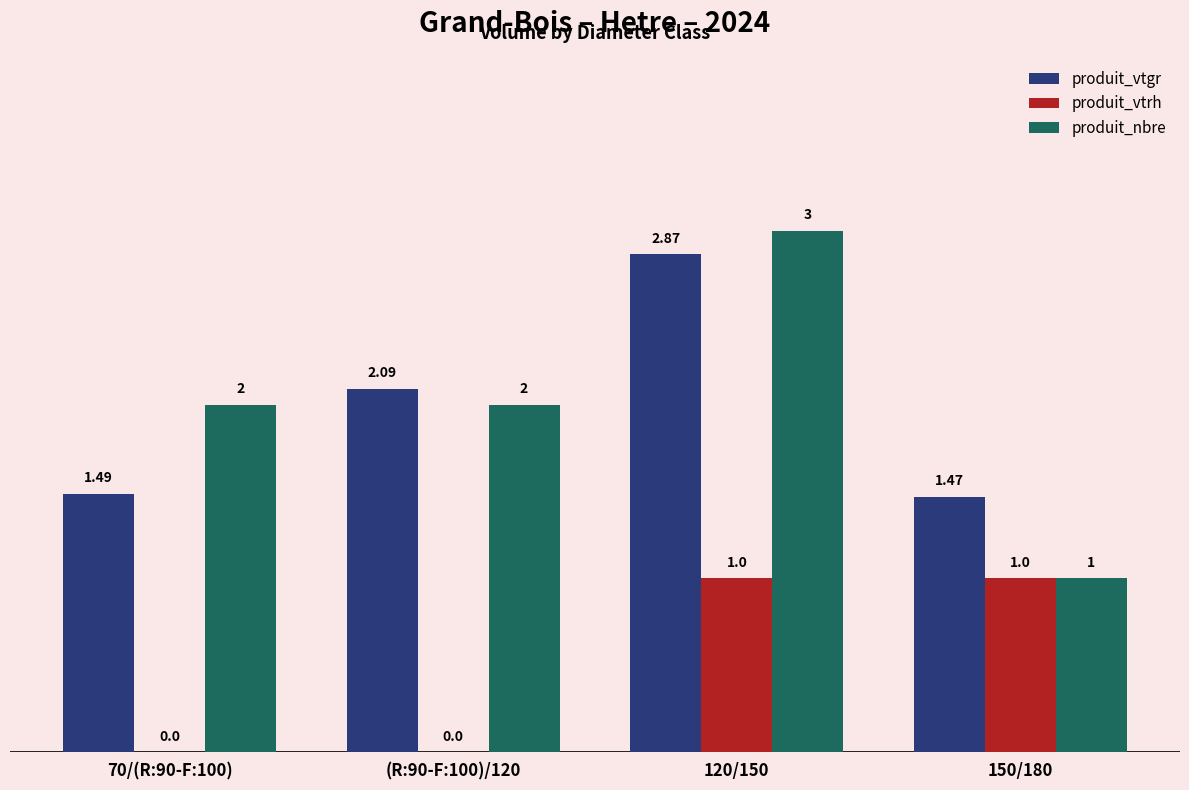

What is the difference between the produit_vtrh values at 150/180 and (R:90-F:100)/120?

1.0